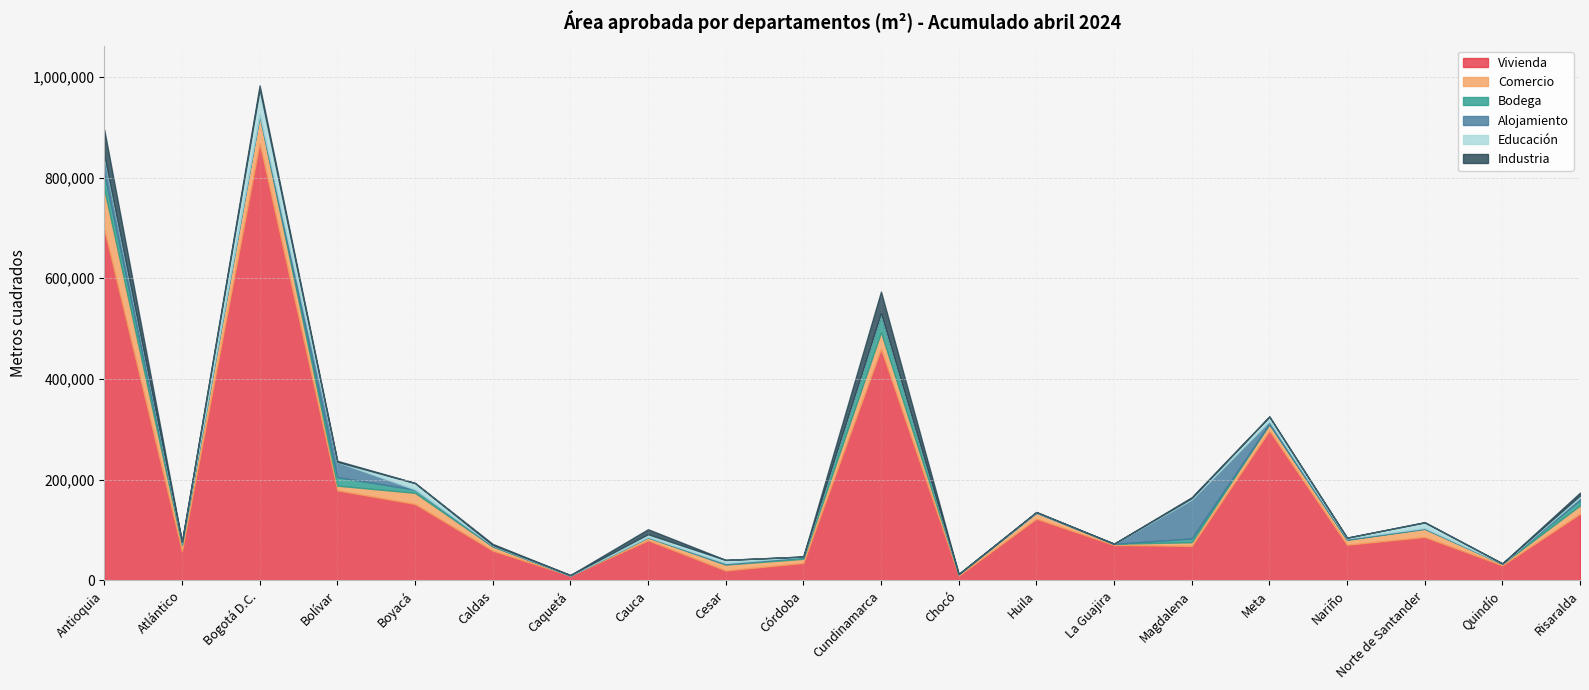

Is it true that Educación equals 1097 at Cundinamarca?

True